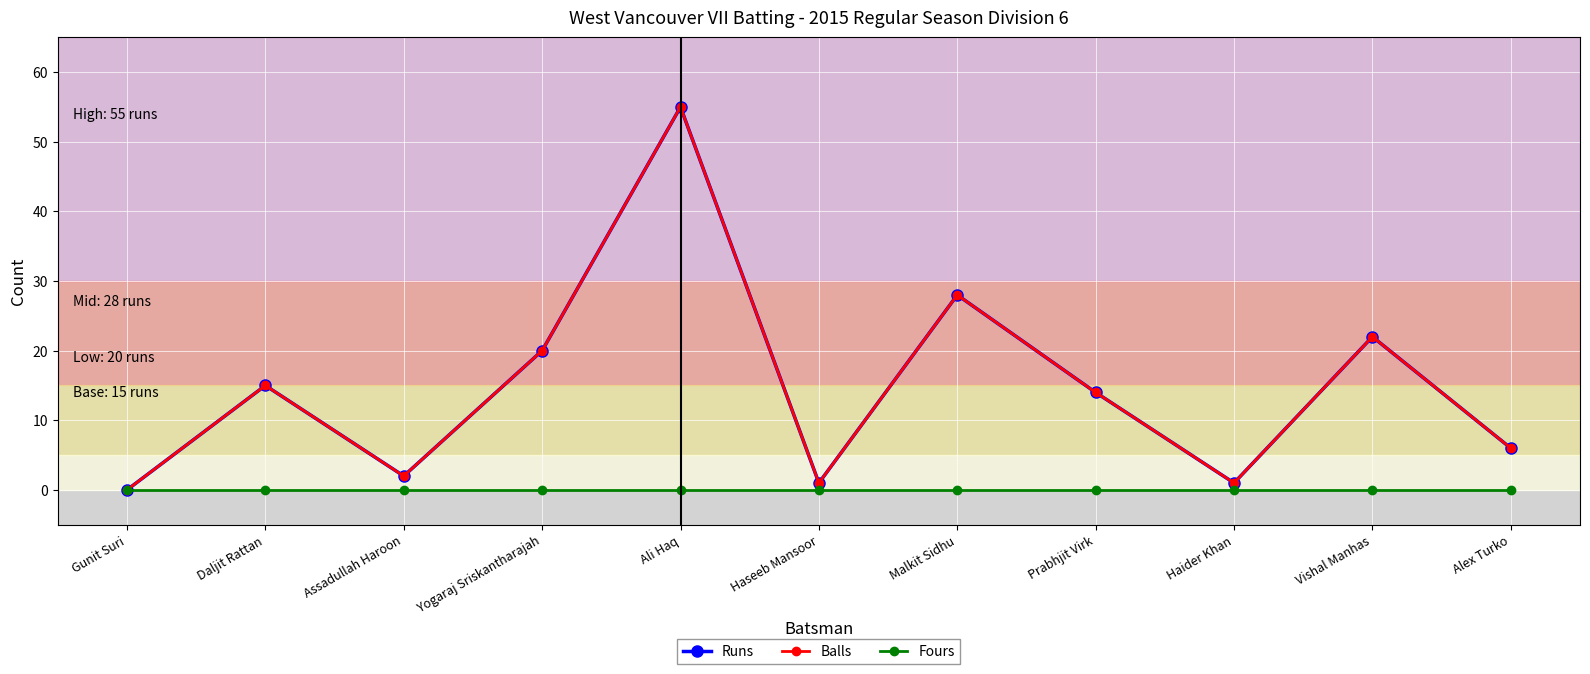

Reading right to left, extract all data points from this chart.

Runs: 6	22	1	14	28	1	55	20	2	15	0
Balls: 6	22	1	14	28	1	55	20	2	15	0
Fours: 0	0	0	0	0	0	0	0	0	0	0